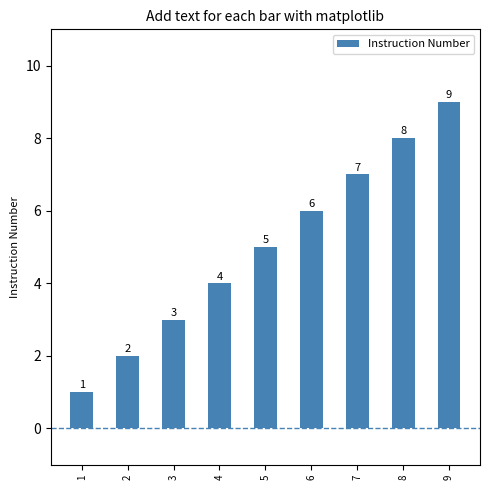

Read the value at 8.

8